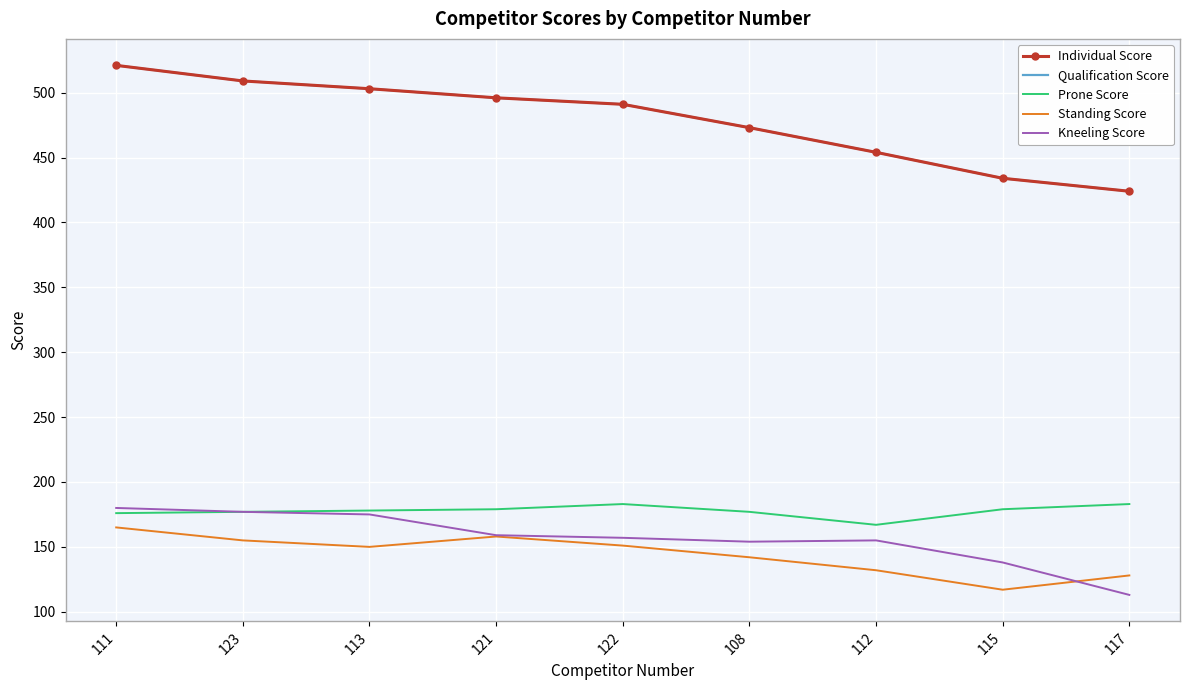

Which series changed the most between 112 and 117?

Kneeling Score